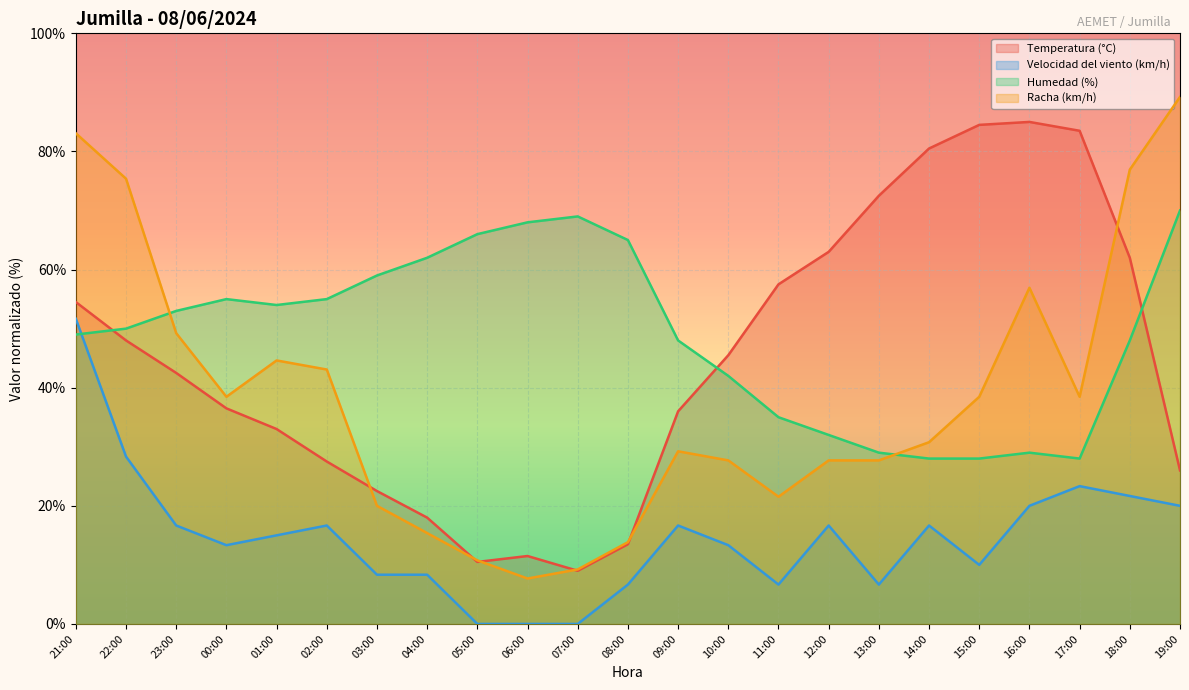

True or false: Temperatura (°C) has a value of 11.5 at 06:00.

True